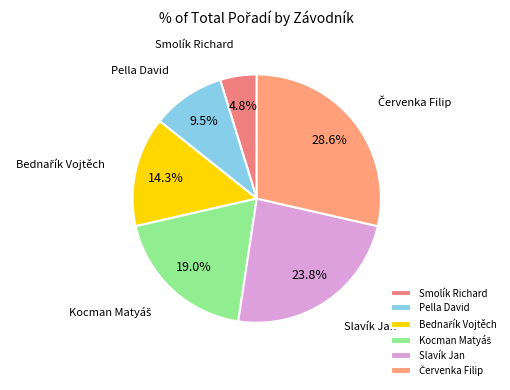

What portion of the pie excludes Slavík Jan?

76.2%